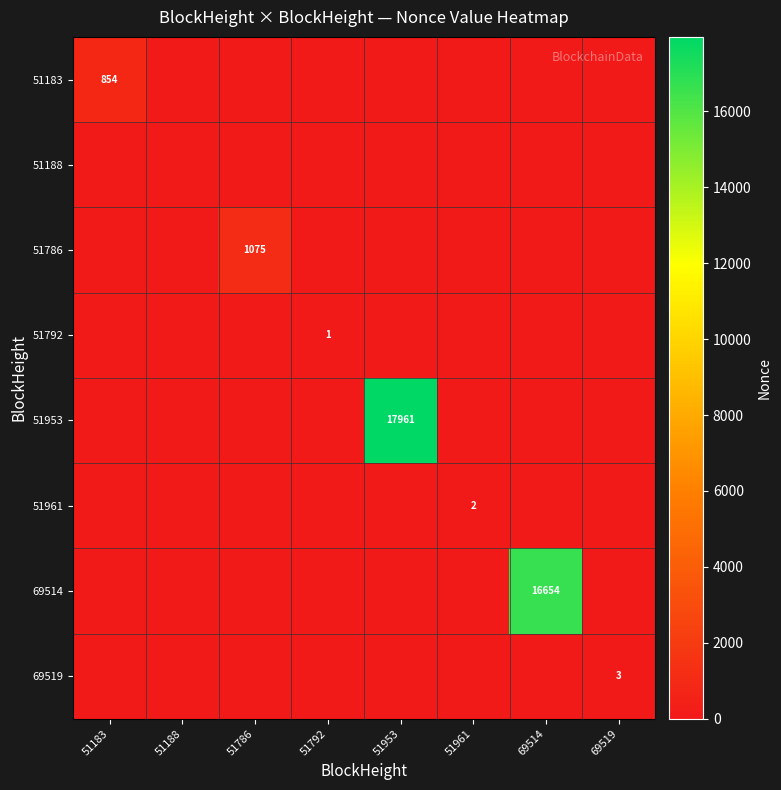

The 51183 series shows 1148 at 51183. True or false?

False